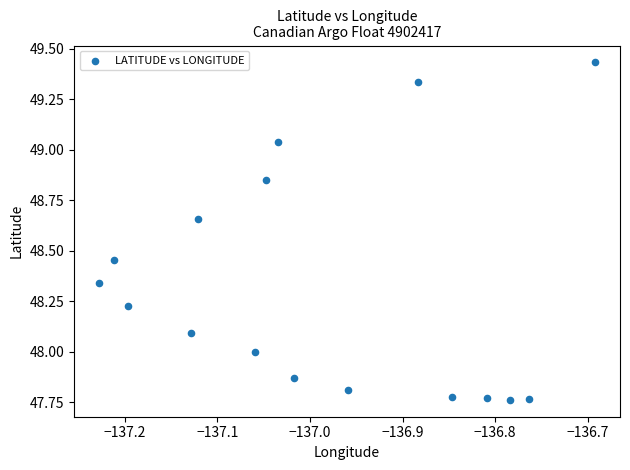

What is the range of X values (max minus min)?

0.5